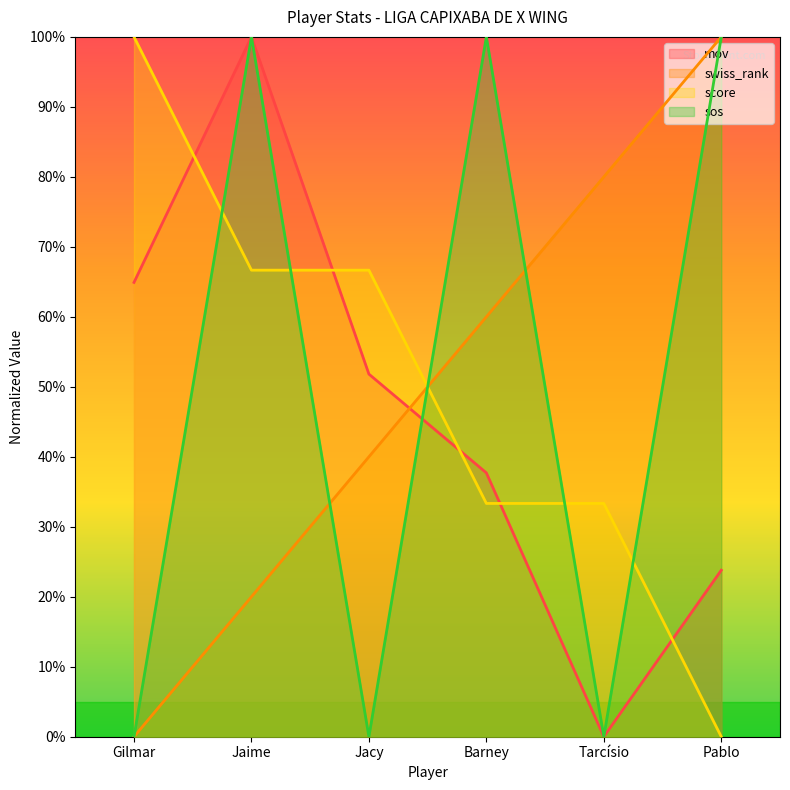

What is the label of the 2nd point from the right?

Tarcísio